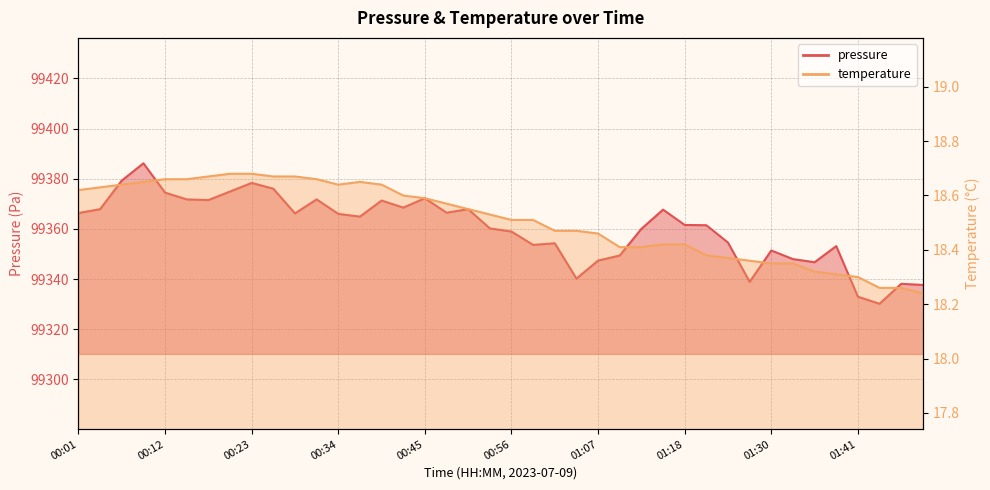

At which category is the sum across all series the highest?

00:09